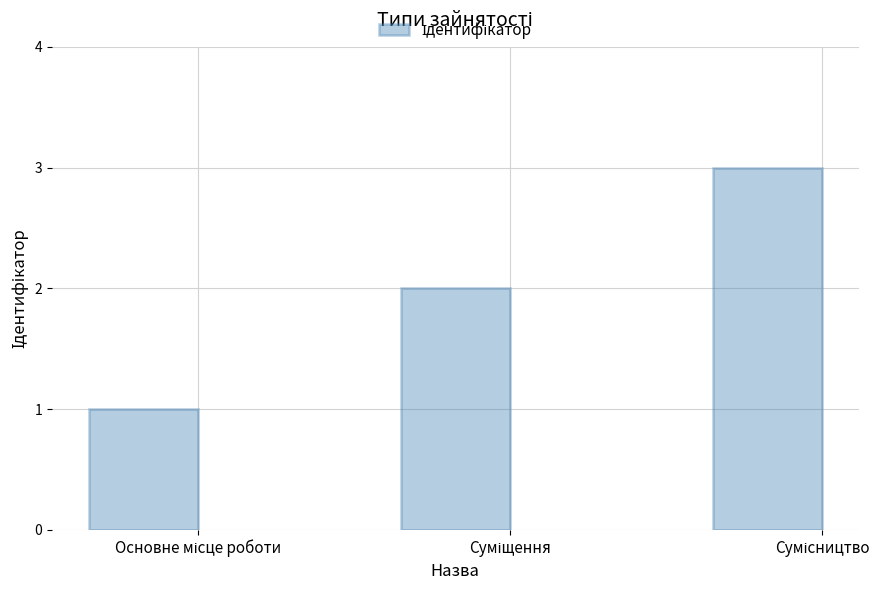

What is the greatest value displayed?

3